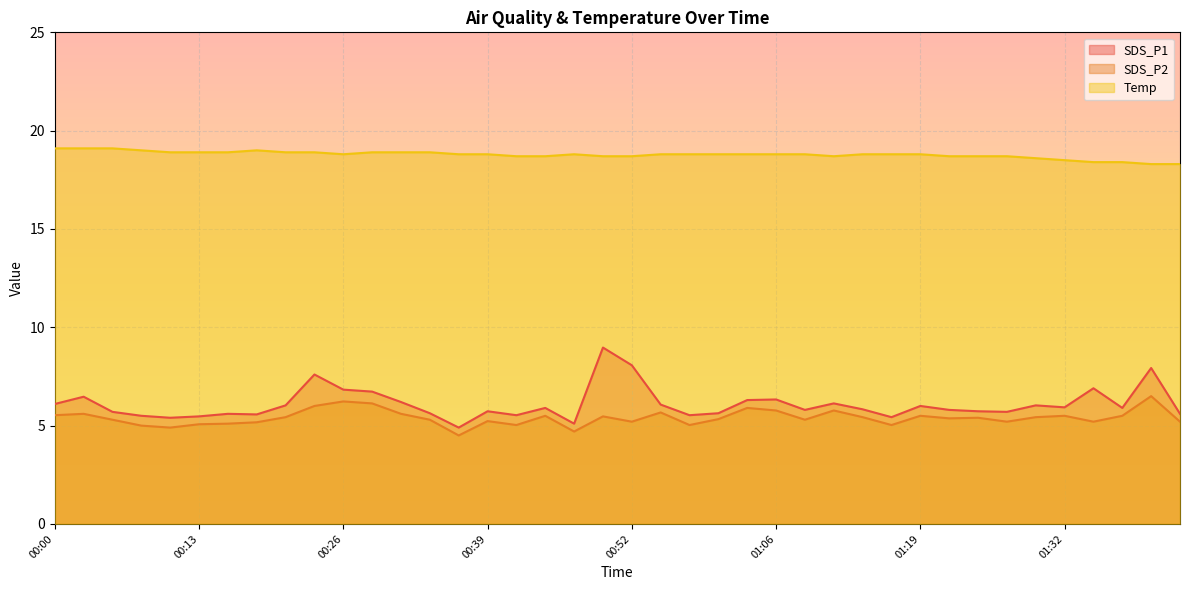

Reading left to right, transcribe all the data shown in this chart.

SDS_P1: 00:00=6.1	00:03=6.5	00:05=5.7	00:08=5.5	00:10=5.4	00:13=5.5	00:15=5.6	00:18=5.6	00:20=6.0	00:23=7.6	00:26=6.8	00:28=6.7	00:31=6.2	00:33=5.6	00:36=4.9	00:39=5.7	00:41=5.5	00:44=5.9	00:46=5.1	00:49=9.0	00:52=8.1	00:55=6.1	00:57=5.5	01:00=5.6	01:03=6.3	01:06=6.3	01:08=5.8	01:11=6.1	01:14=5.8	01:16=5.4	01:19=6.0	01:22=5.8	01:24=5.7	01:27=5.7	01:29=6.0	01:32=5.9	01:35=6.9	01:37=5.9	01:40=7.9	01:43=5.6
SDS_P2: 00:00=5.5	00:03=5.6	00:05=5.3	00:08=5.0	00:10=4.9	00:13=5.1	00:15=5.1	00:18=5.2	00:20=5.4	00:23=6.0	00:26=6.2	00:28=6.1	00:31=5.6	00:33=5.3	00:36=4.5	00:39=5.2	00:41=5.0	00:44=5.5	00:46=4.7	00:49=5.5	00:52=5.2	00:55=5.7	00:57=5.0	01:00=5.3	01:03=5.9	01:06=5.8	01:08=5.3	01:11=5.8	01:14=5.4	01:16=5.0	01:19=5.5	01:22=5.4	01:24=5.4	01:27=5.2	01:29=5.4	01:32=5.5	01:35=5.2	01:37=5.5	01:40=6.5	01:43=5.2
Temp: 00:00=19.1	00:03=19.1	00:05=19.1	00:08=19.0	00:10=18.9	00:13=18.9	00:15=18.9	00:18=19.0	00:20=18.9	00:23=18.9	00:26=18.8	00:28=18.9	00:31=18.9	00:33=18.9	00:36=18.8	00:39=18.8	00:41=18.7	00:44=18.7	00:46=18.8	00:49=18.7	00:52=18.7	00:55=18.8	00:57=18.8	01:00=18.8	01:03=18.8	01:06=18.8	01:08=18.8	01:11=18.7	01:14=18.8	01:16=18.8	01:19=18.8	01:22=18.7	01:24=18.7	01:27=18.7	01:29=18.6	01:32=18.5	01:35=18.4	01:37=18.4	01:40=18.3	01:43=18.3